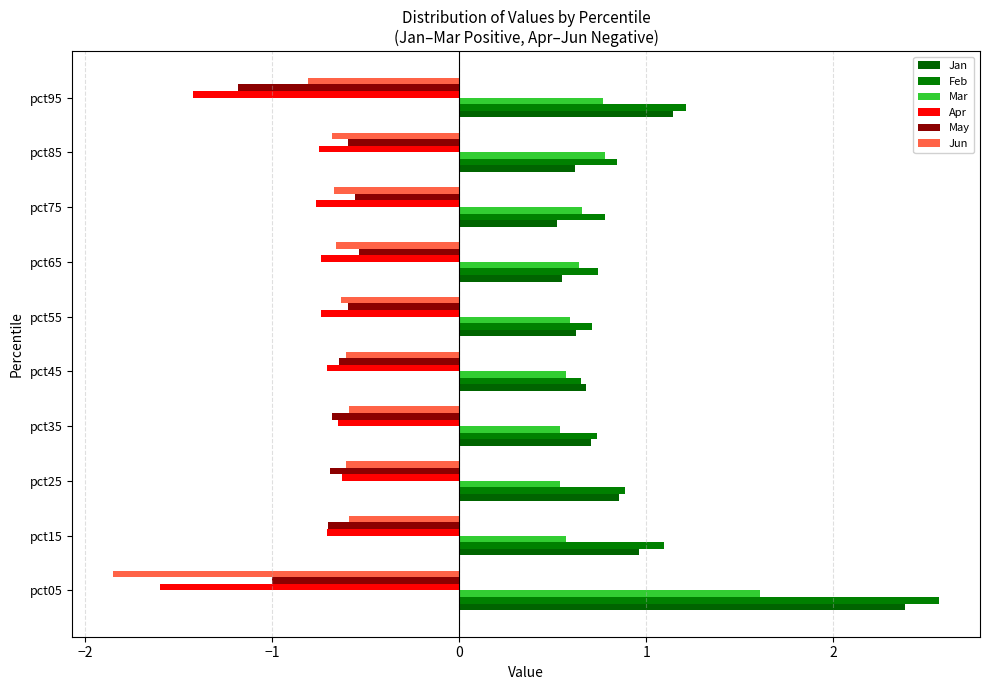

How many series are shown in this chart?

6